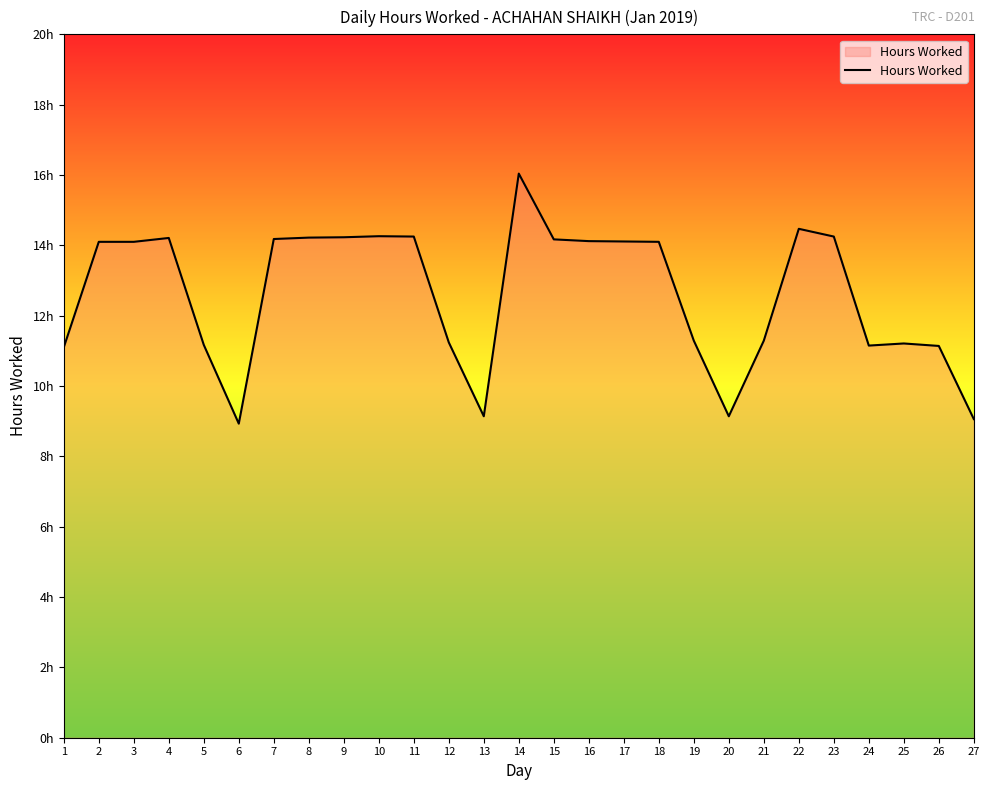

What is the sum of the values at 9 and 20?

23.4